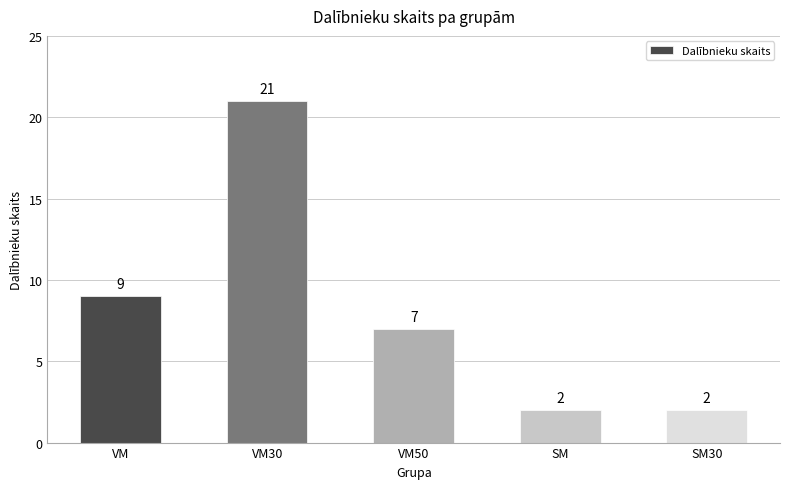

The value at VM is 9. True or false?

True